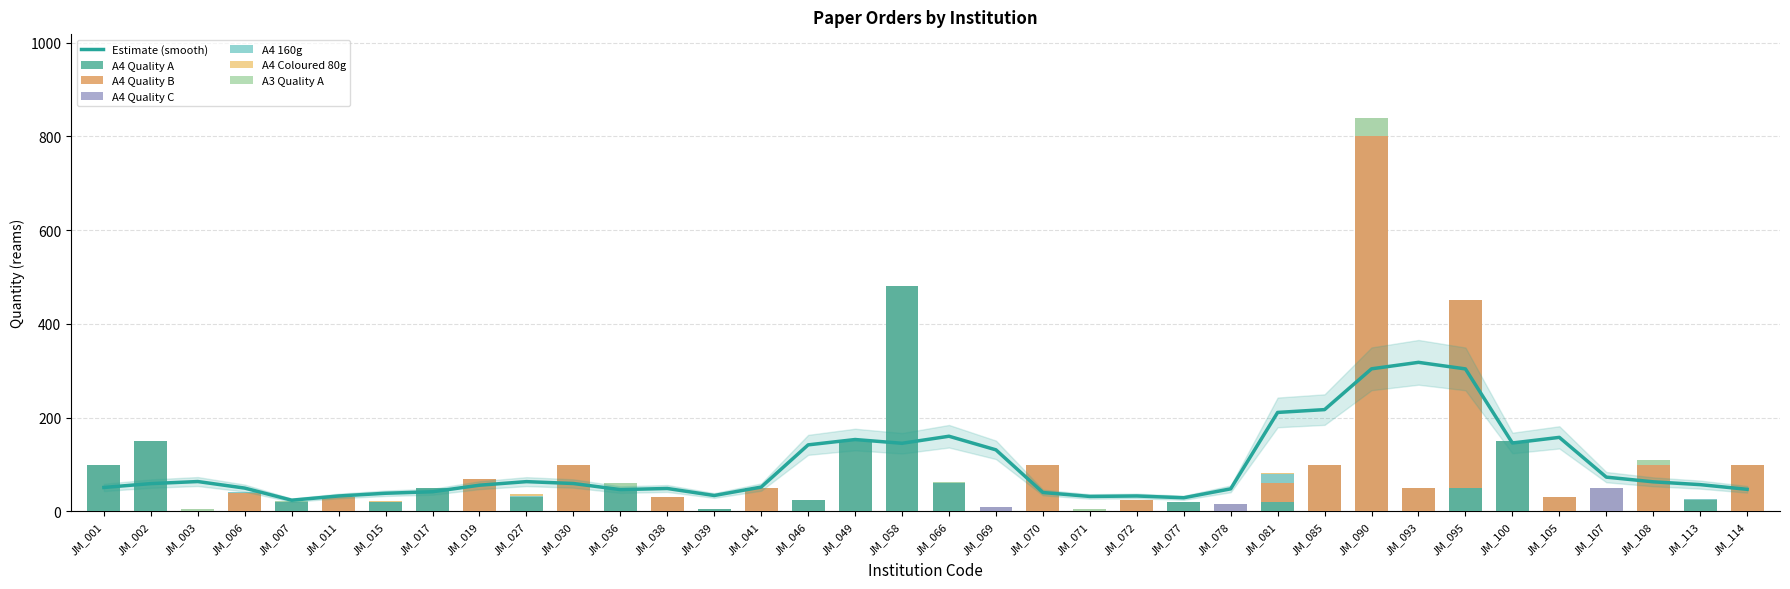

Reading right to left, list all the values displayed in this chart.

A4 Quality A: 0	25	0	0	0	150	50	0	0	0	20	0	20	0	0	0	0	60	480	150	25	0	5	0	50	0	30	0	50	20	0	20	0	0	150	100
A4 Quality B: 100	0	100	0	30	0	400	50	800	100	40	0	0	25	0	100	0	0	0	0	0	50	0	30	0	100	0	70	0	0	30	0	40	0	0	0
A4 Quality C: 0	0	0	50	0	0	0	0	0	0	0	15	0	0	0	0	10	0	0	0	0	0	0	0	0	0	0	0	0	0	0	0	0	0	0	0
A4 160g: 0	1	0	0	0	0	0	0	0	0	20	0	0	0	0	0	0	0	0	0	0	0	0	0	0	0	4	0	0	0	0	0	1	0	0	0
A4 Coloured 80g: 0	0	0	0	0	0	0	0	0	0	1	0	0	0	0	0	0	0	0	0	0	0	0	0	0	0	4	0	0	2	0	0	0	0	0	0
A3 Quality A: 0	0	10	0	0	0	0	0	40	0	0	0	0	0	5	0	0	2	0	0	0	0	0	0	10	0	0	0	0	0	0	2	0	5	1	0